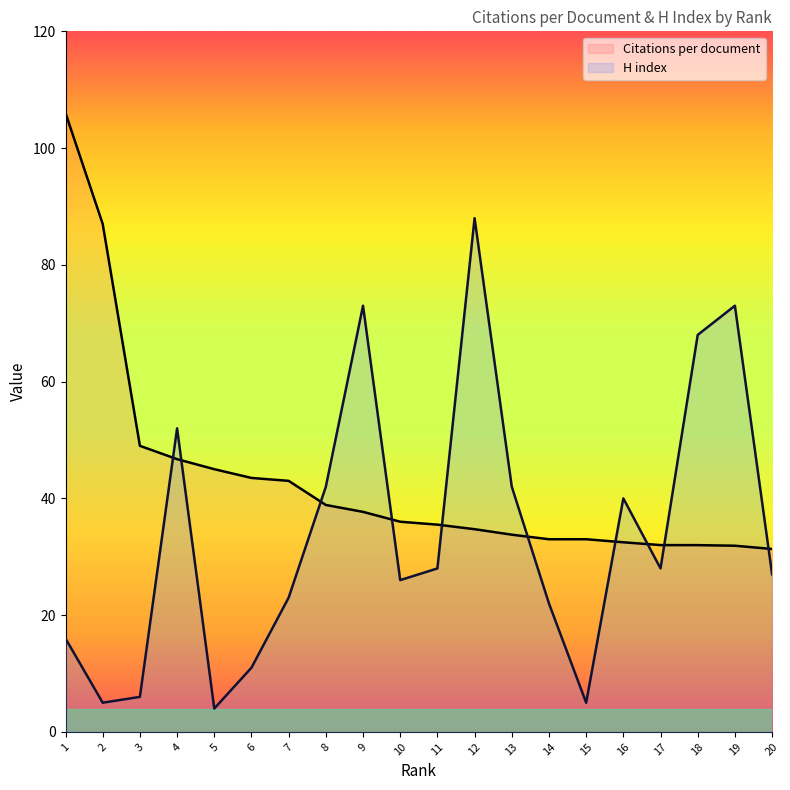

What is the spread (max minus min) of values at 12?

53.3